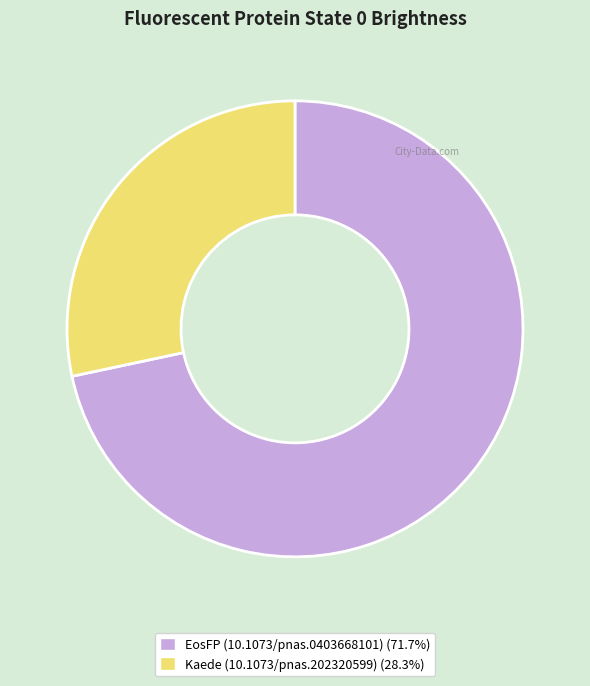

True or false: Kaede (10.1073/pnas.202320599) accounts for 18% of the total.

False